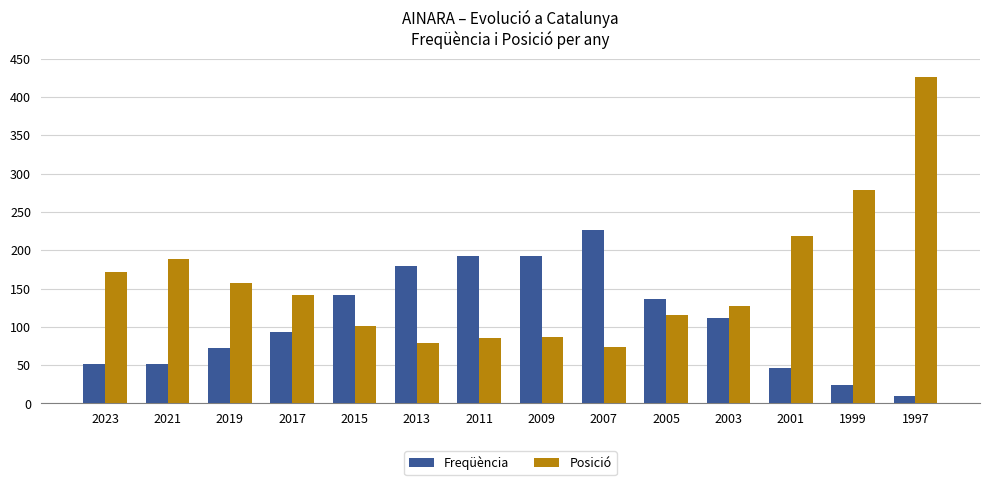

How many bars are there in each group?

2